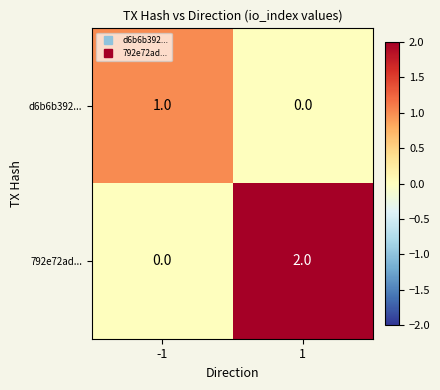

Rank the categories by d6b6b392... value from lowest to highest.

1, -1